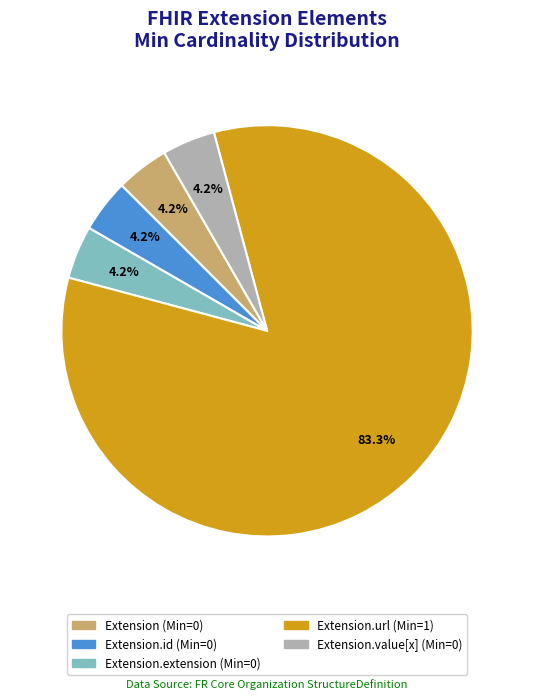

Does any single category account for the majority?

Yes